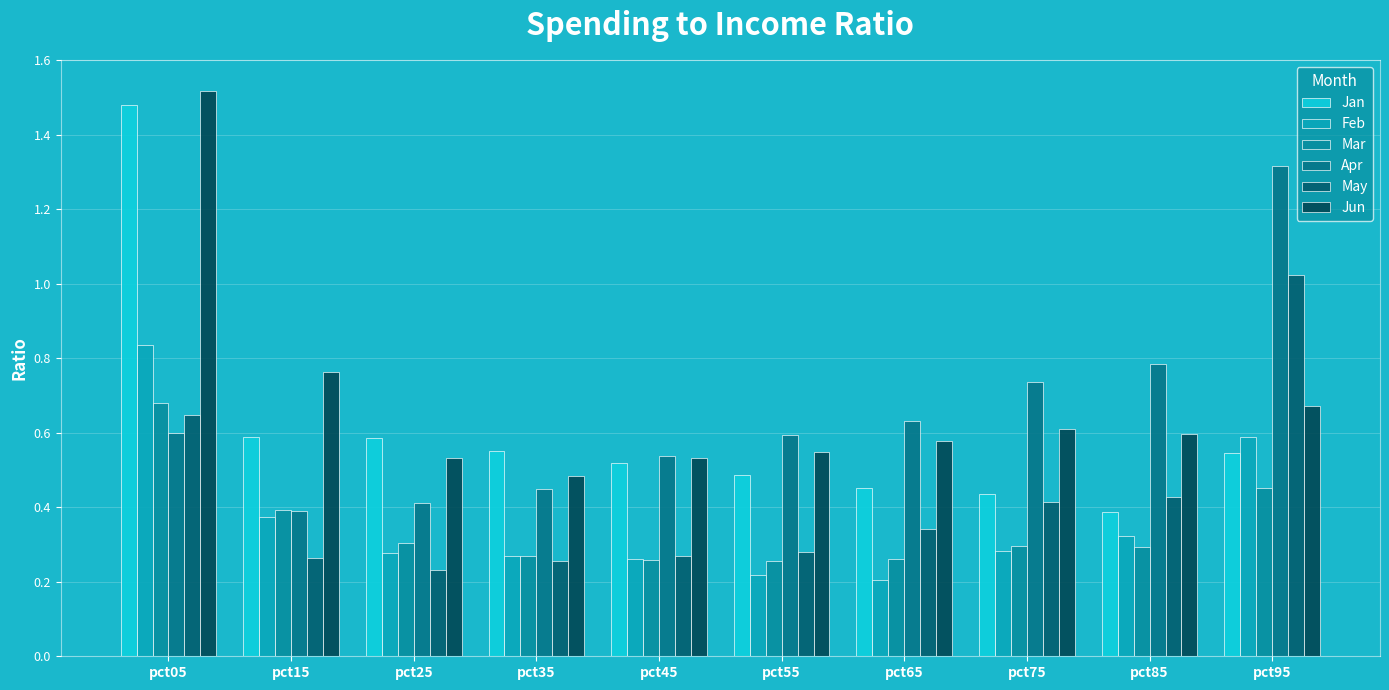

At which label is Mar closest to 0?

pct55